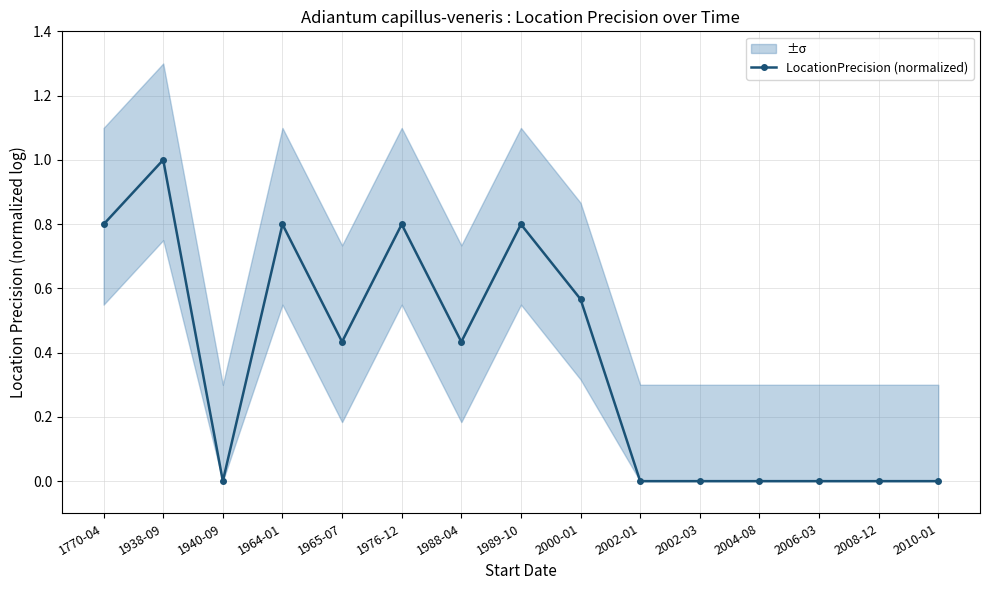

What position from the left is 1988-04?

7